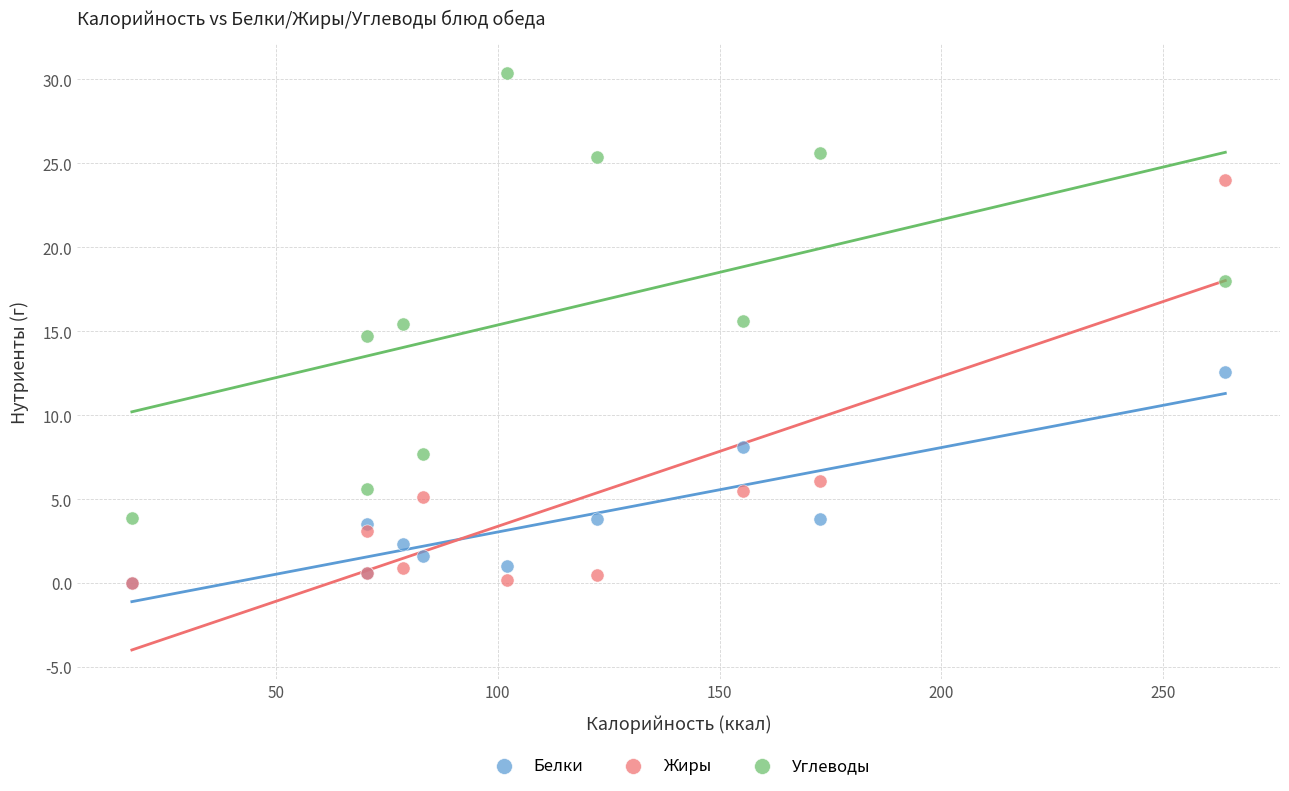

What are all the series names shown in the legend?

Белки, Жиры, Углеводы